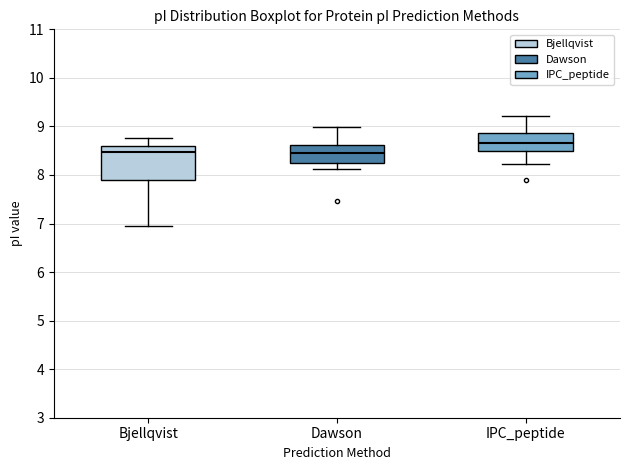

Reading left to right, read every box against the y-axis: the position of its median line, the range the box covers, and the ends of its whiskers. The values are not printed on the chart, so give them approximately, as read against the axis.

Bjellqvist: median 8.5, box 7.9 to 8.6, whiskers 7.0 to 8.8
Dawson: median 8.5, box 8.3 to 8.6, whiskers 8.1 to 9.0
IPC_peptide: median 8.7, box 8.5 to 8.9, whiskers 8.2 to 9.2